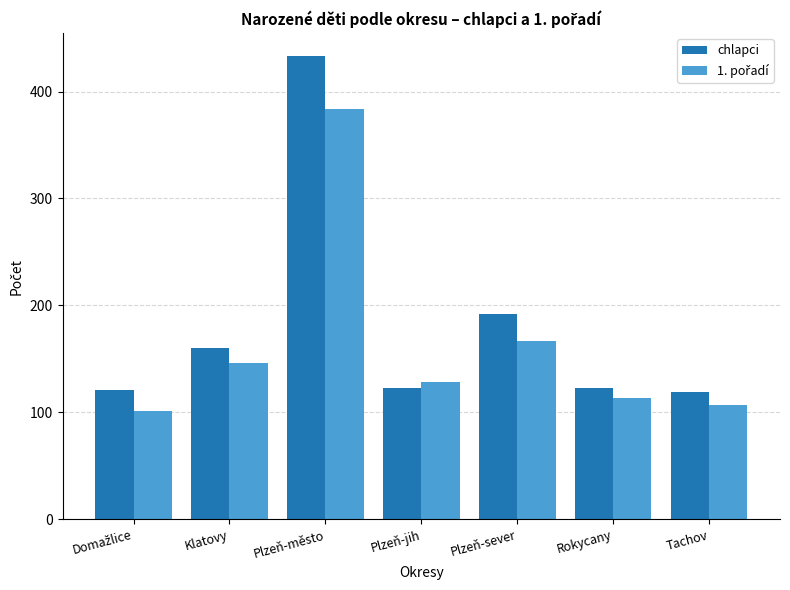

At which category does the chart reach its peak across all series?

Plzeň-město